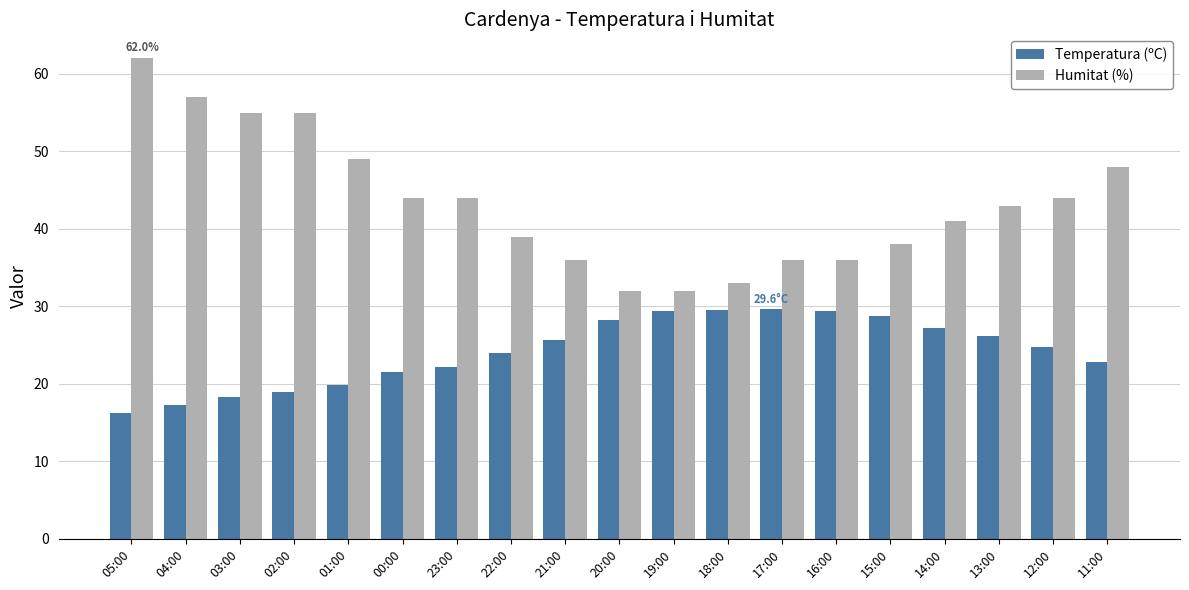

What is the label of the 13th bar from the right?

23:00